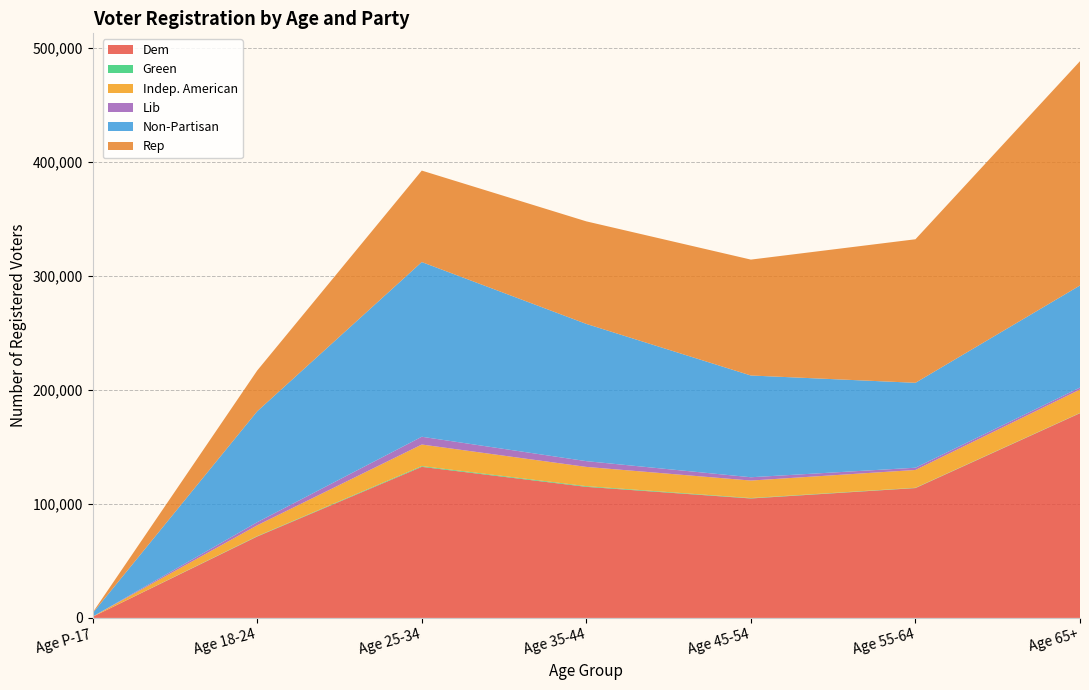

Reading left to right, what are all the values shown in this chart?

Dem: Age P-17=997	Age 18-24=71434	Age 25-34=132583	Age 35-44=115043	Age 45-54=104837	Age 55-64=113965	Age 65+=179673
Green: Age P-17=5	Age 18-24=329	Age 25-34=656	Age 35-44=605	Age 45-54=366	Age 55-64=256	Age 65+=210
Indep. American: Age P-17=152	Age 18-24=9526	Age 25-34=18945	Age 35-44=16891	Age 45-54=15363	Age 55-64=15628	Age 65+=20585
Lib: Age P-17=38	Age 18-24=2735	Age 25-34=6815	Age 35-44=5048	Age 45-54=2891	Age 55-64=1974	Age 65+=1720
Non-Partisan: Age P-17=2999	Age 18-24=97318	Age 25-34=153317	Age 35-44=120447	Age 45-54=89297	Age 55-64=74525	Age 65+=89571
Rep: Age P-17=520	Age 18-24=35781	Age 25-34=80278	Age 35-44=89995	Age 45-54=101712	Age 55-64=125970	Age 65+=196852